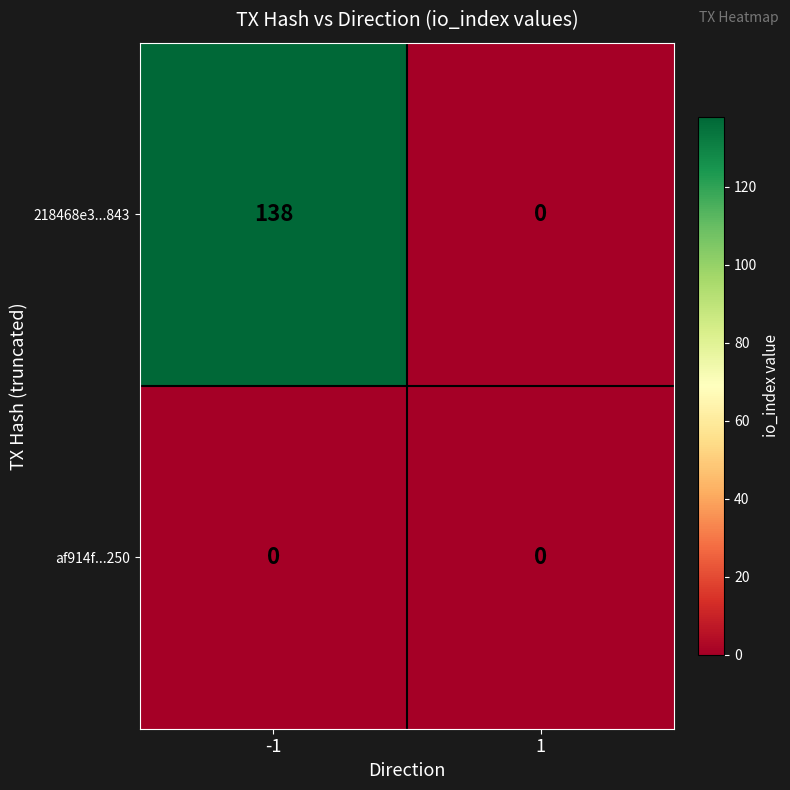

Is it true that 218468e3...843 equals -43 at 1?

False